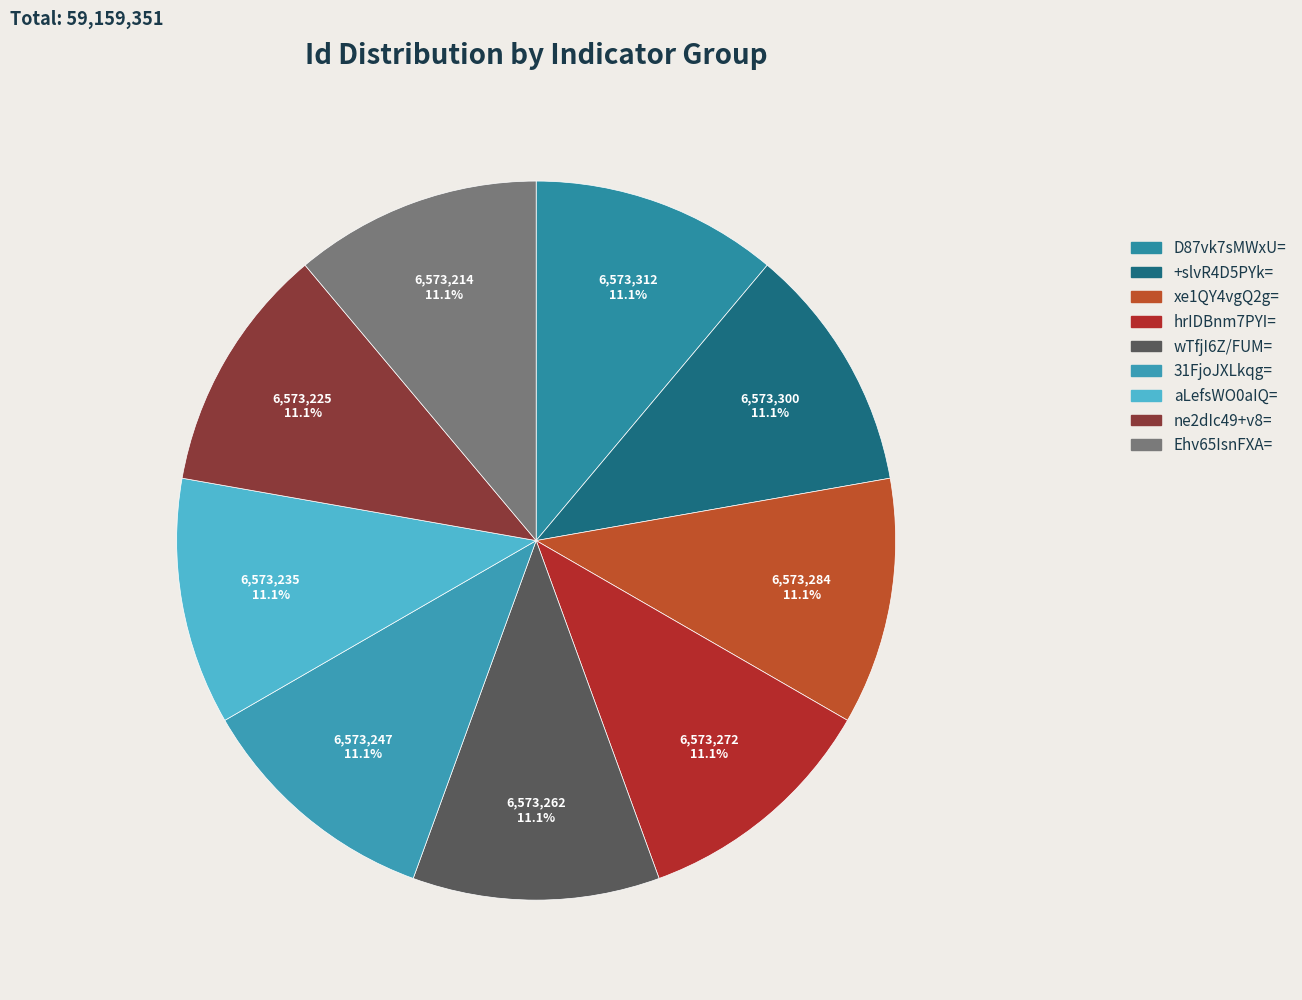

Does xe1QY4vgQ2g= account for over 50% of the chart?

No